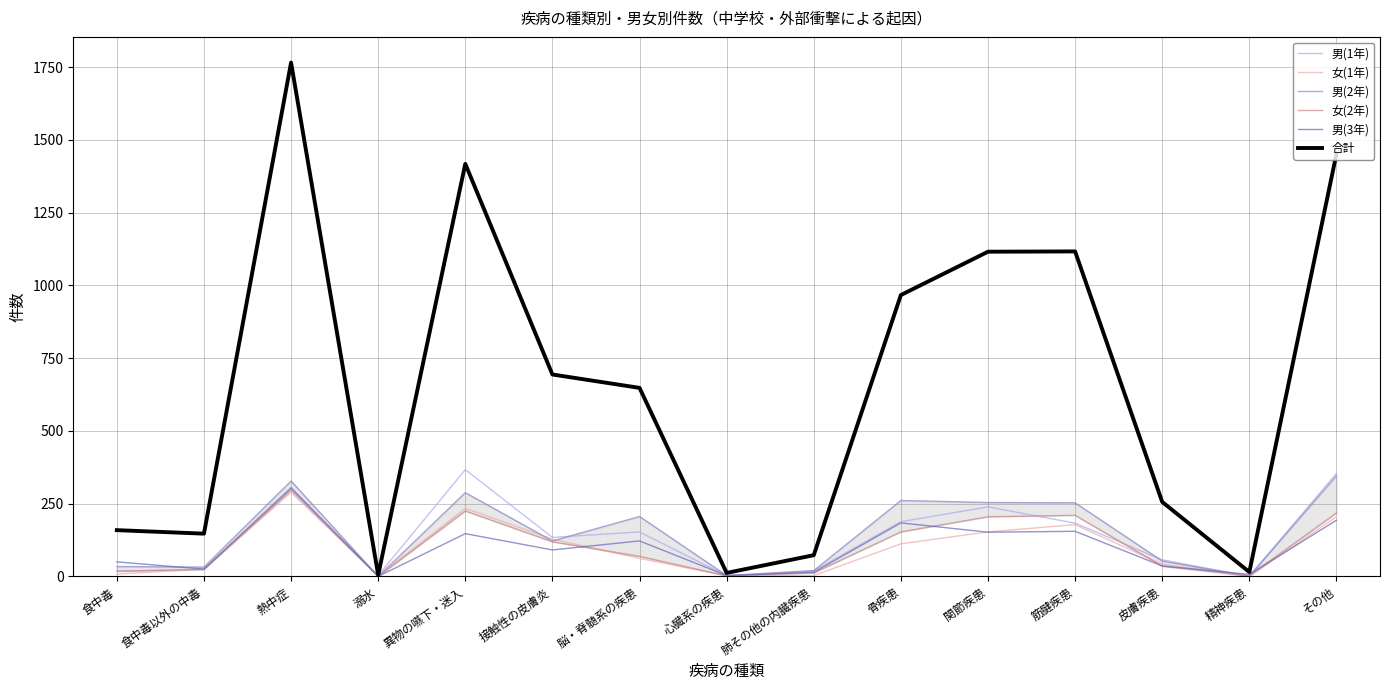

What is the difference between the maximum and second lowest values in the 女(2年) series?

295